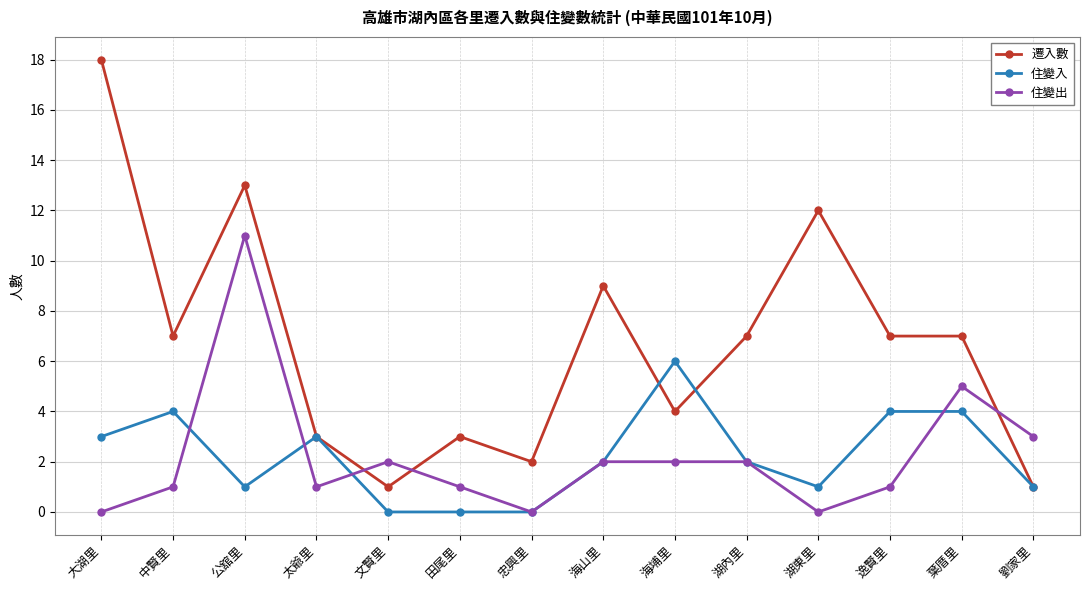

What is the sum of all 住變入 values?

31